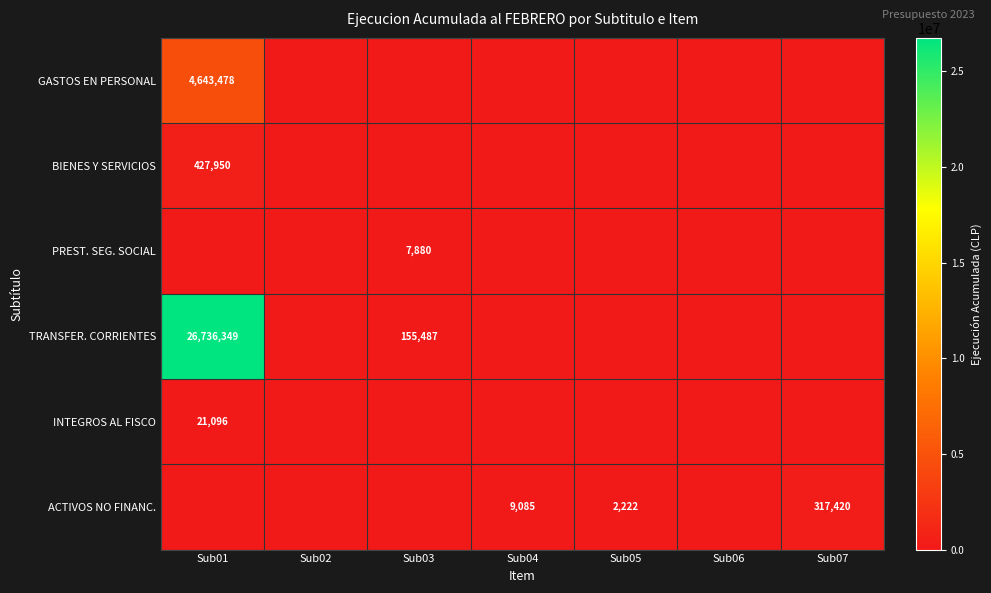

The value of TRANSFER. CORRIENTES at Sub03 is 43172. True or false?

False